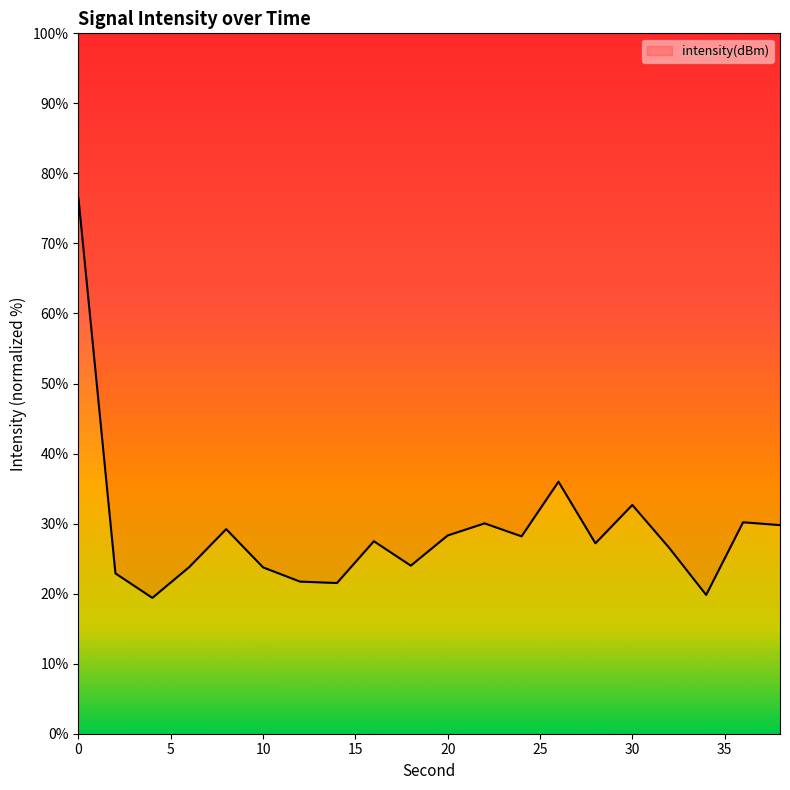

Count the number of data series in this chart.

1